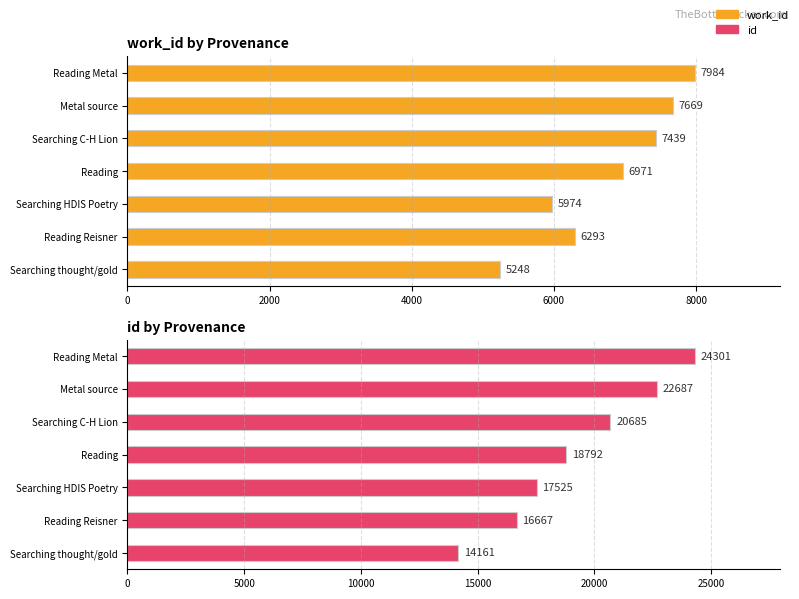

At which label is id closest to 19231?

Reading